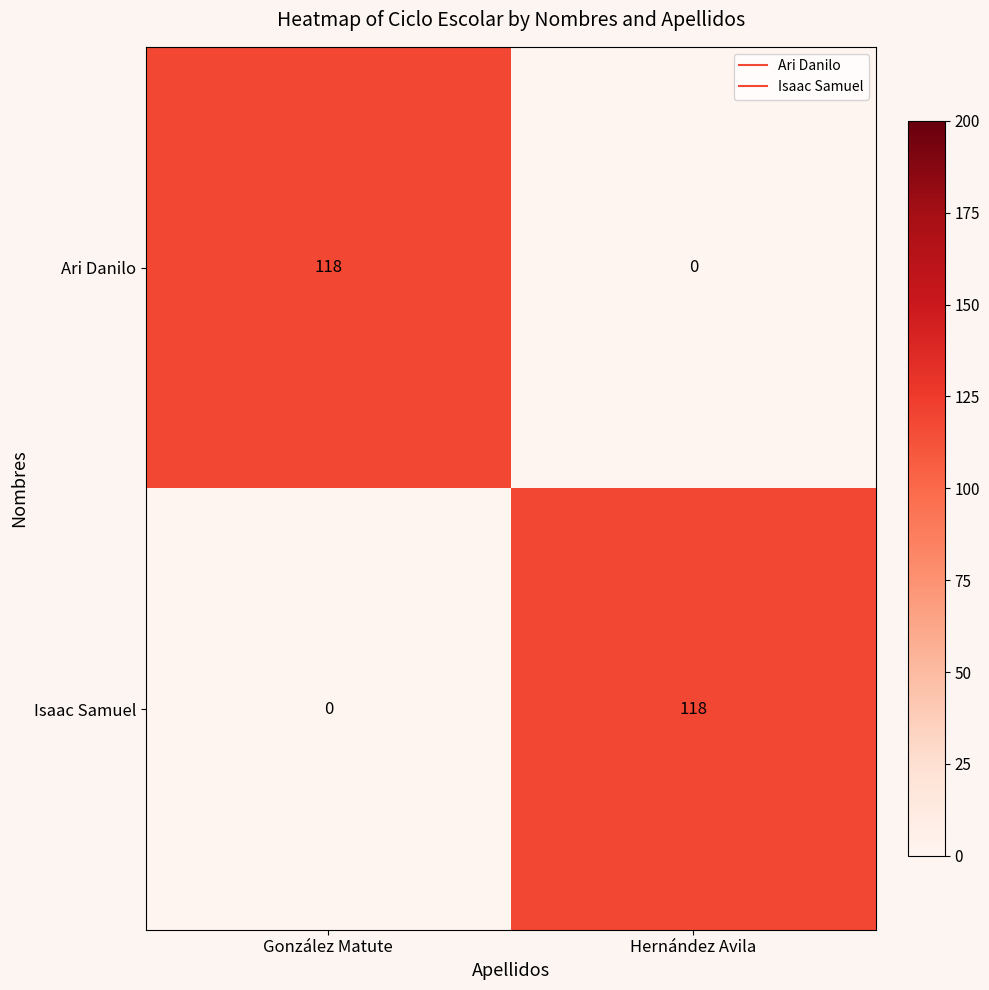

Which category has the highest value in the Isaac Samuel series?

Hernández Avila